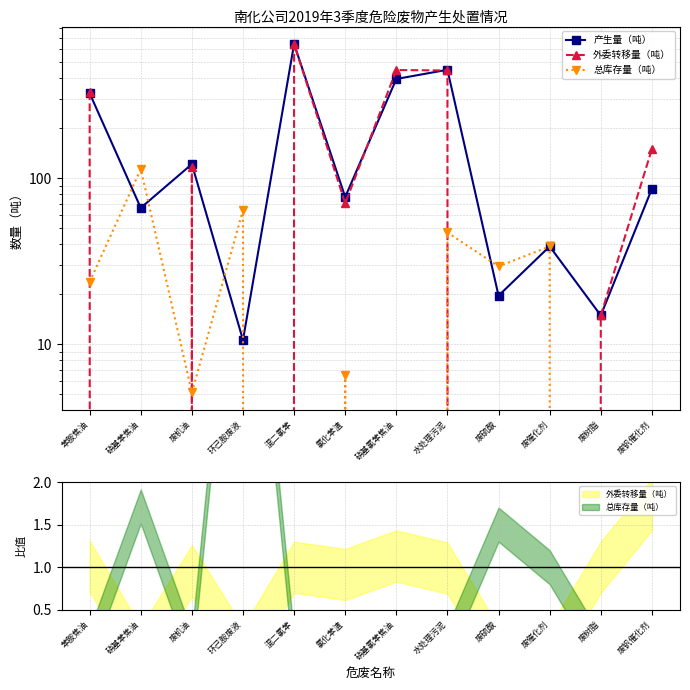

The value of 产生量（吨） at 废机油 is 204.6. True or false?

False